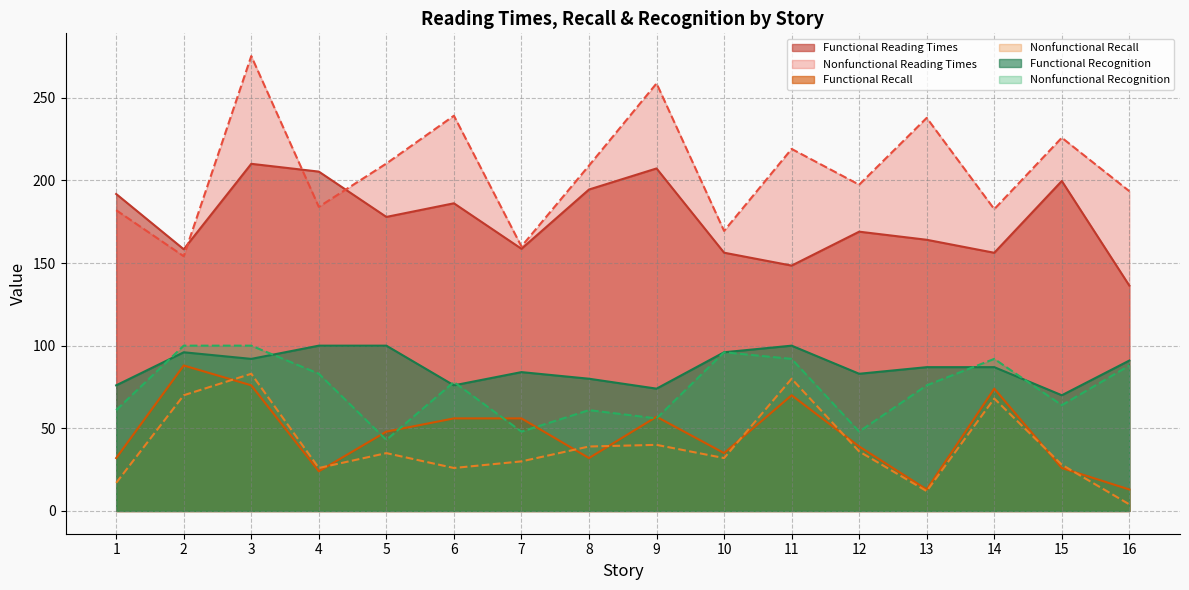

Which has a higher value, 7 or 3?

3